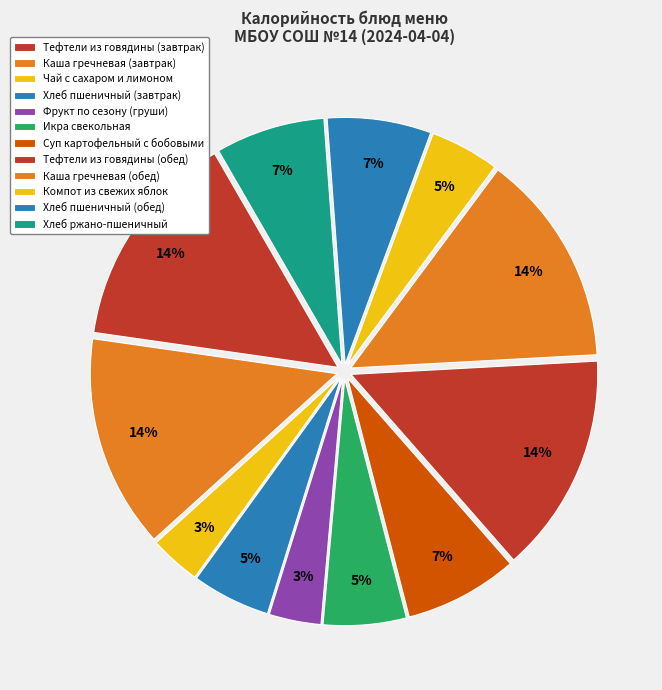

Which category has the biggest portion of the pie?

Тефтели из говядины (завтрак)